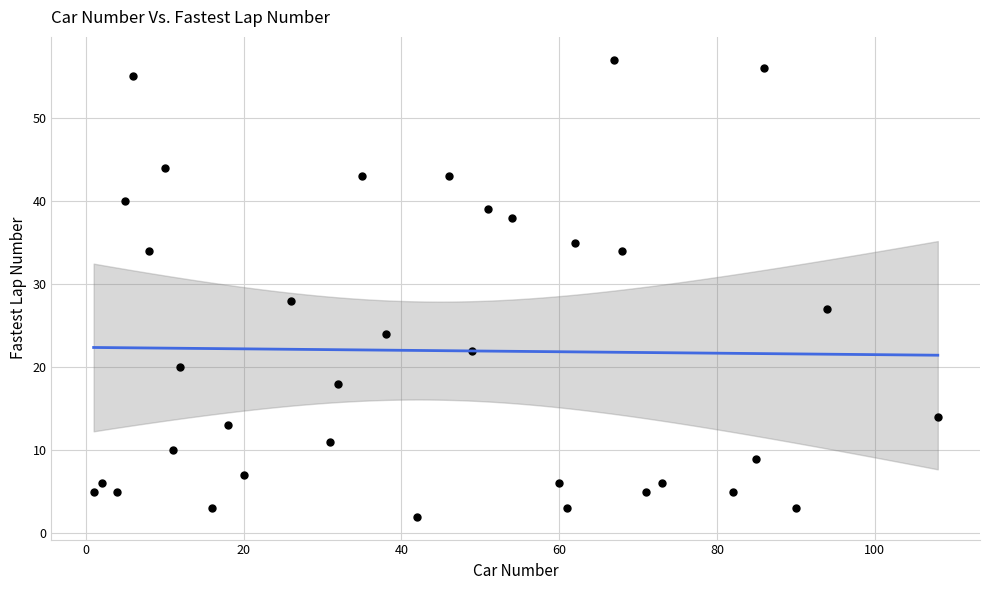

What Y value in the scatter plot is closest to 29?

28